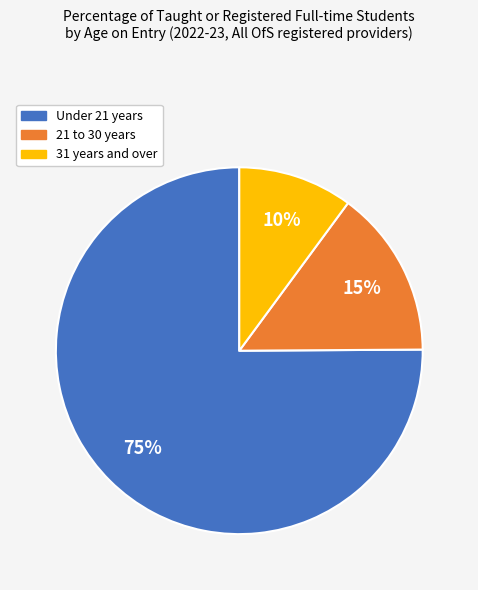

Count the number of slices in the pie.

3